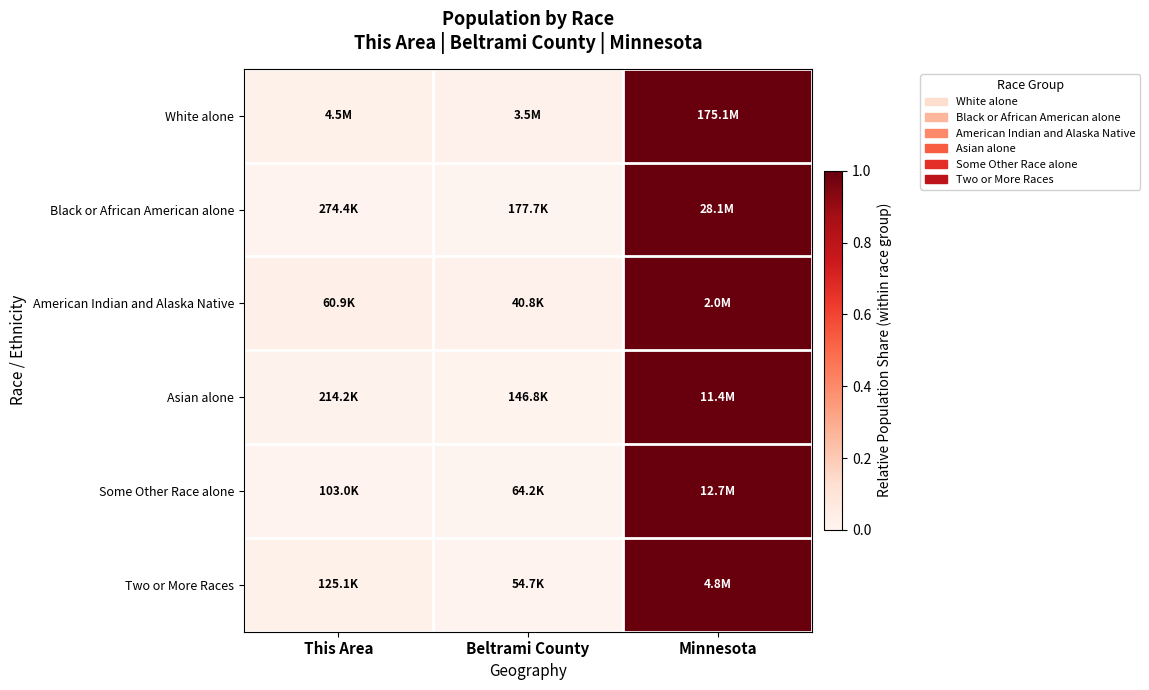

What is the total value across all series at Minnesota?

6.0